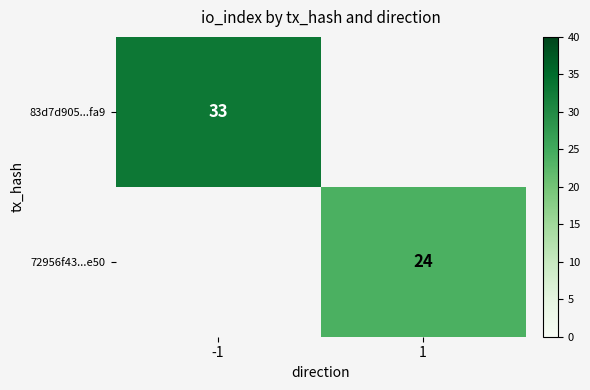

The 83d7d905...fa9 series shows 33 at -1. True or false?

True